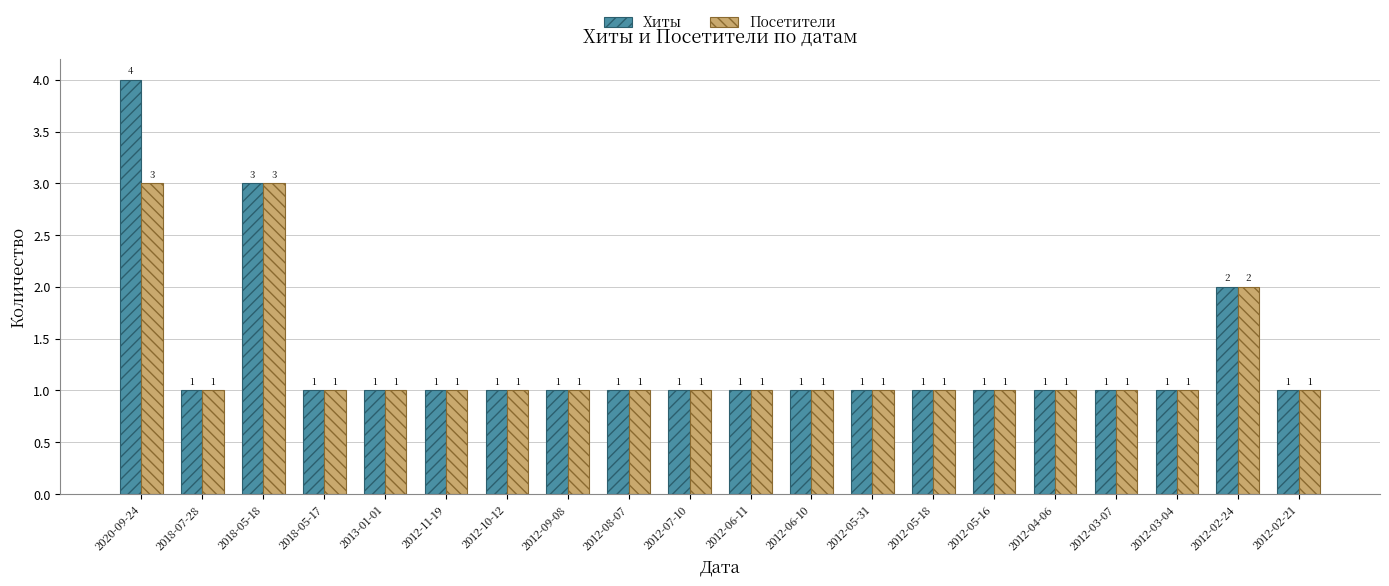

The Посетители series shows 2 at 2012-02-24. True or false?

True